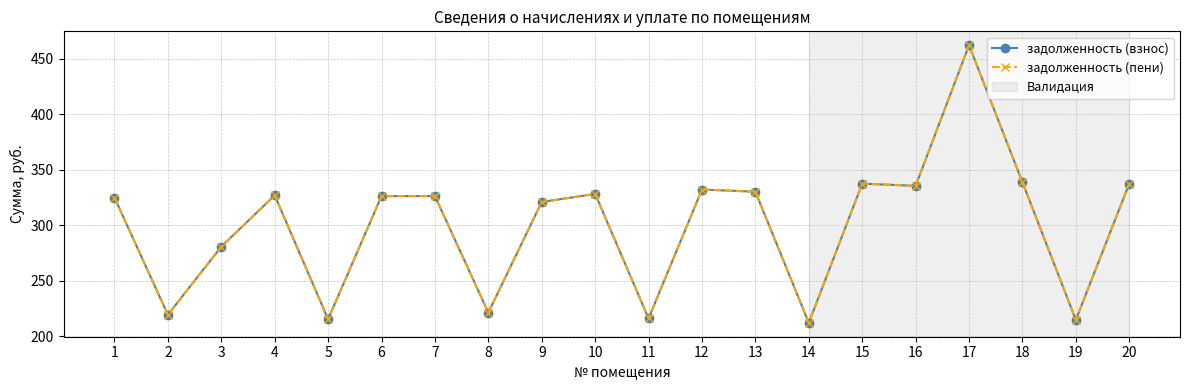

What is the approximate value of задолженность (взнос) at 8?

221.1